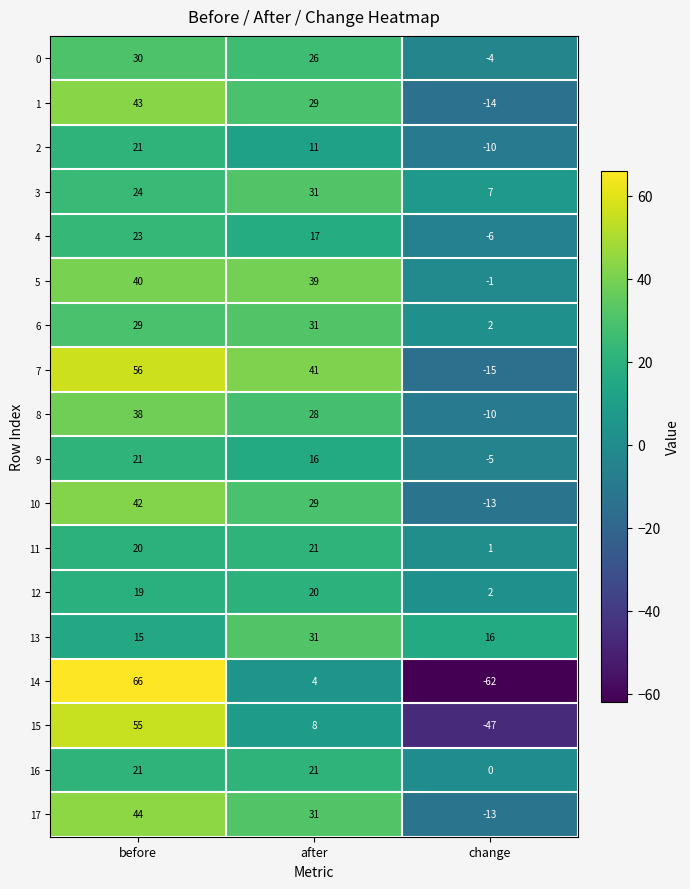

At which category does the chart reach its peak across all series?

before